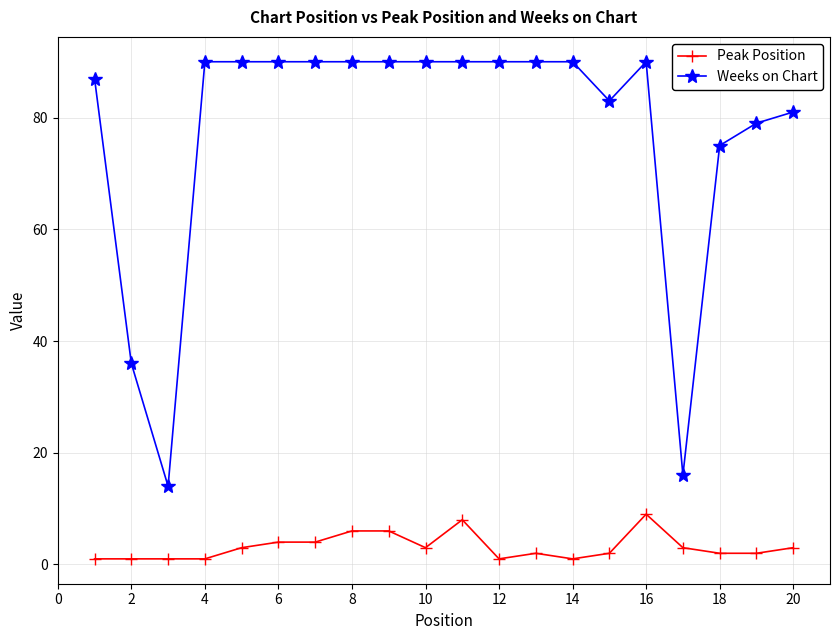

Reading right to left, extract all data points from this chart.

Peak Position: 3	2	2	3	9	2	1	2	1	8	3	6	6	4	4	3	1	1	1	1
Weeks on Chart: 81	79	75	16	90	83	90	90	90	90	90	90	90	90	90	90	90	14	36	87